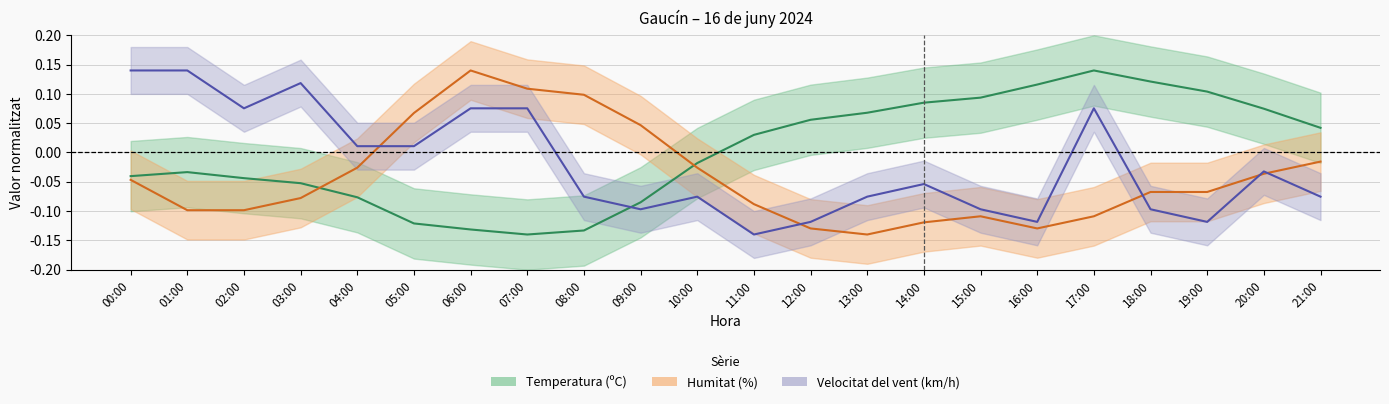

At how many categories does at least one series exceed 0?

21